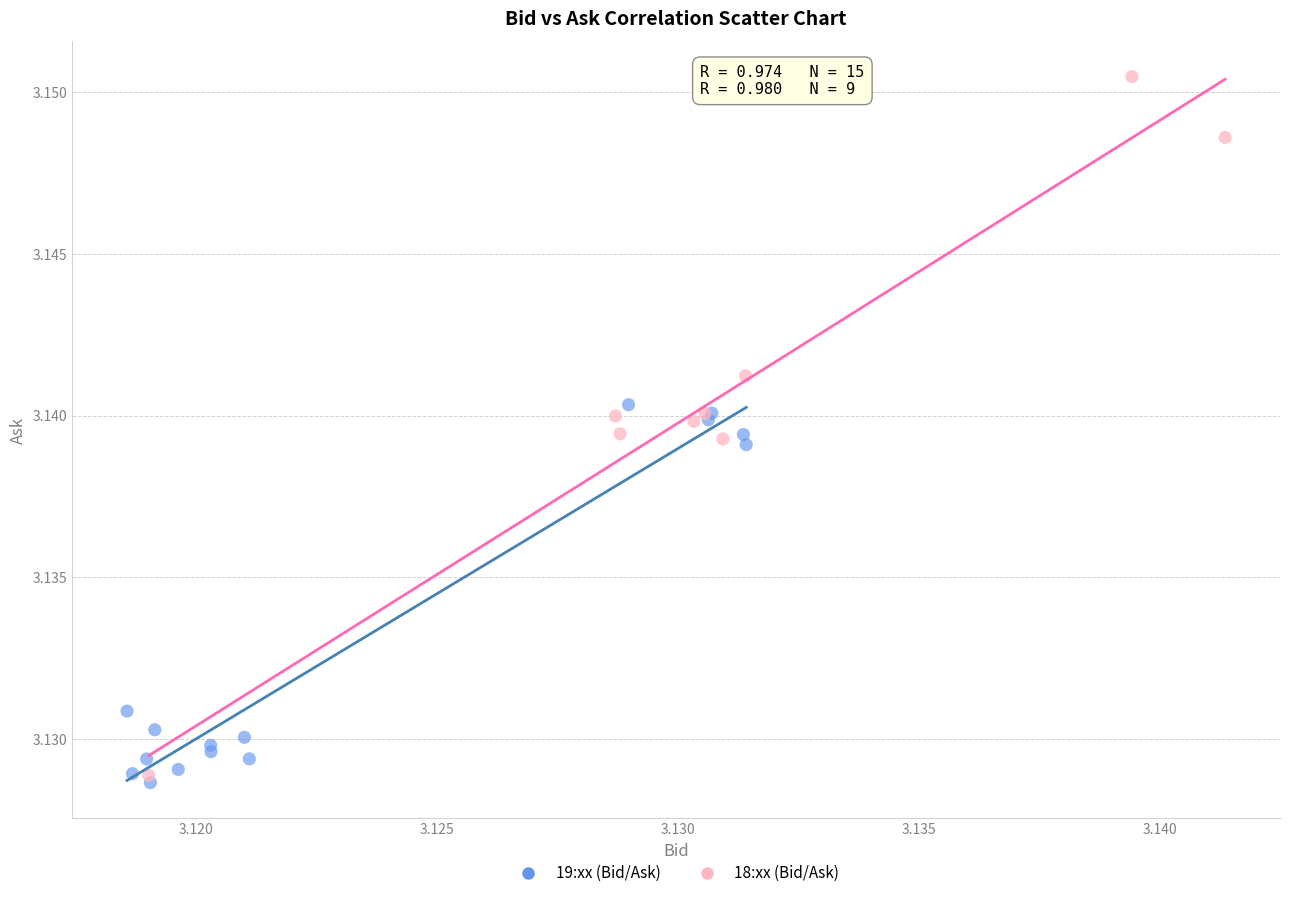

Which series has the largest Y range (max minus min)?

18:xx (Bid/Ask)